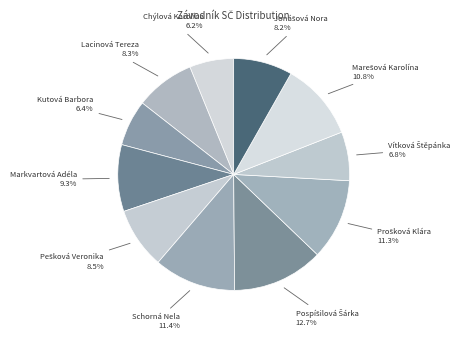

How much of the chart is everything except Chýlová Karolína 6.2%?

93.8%